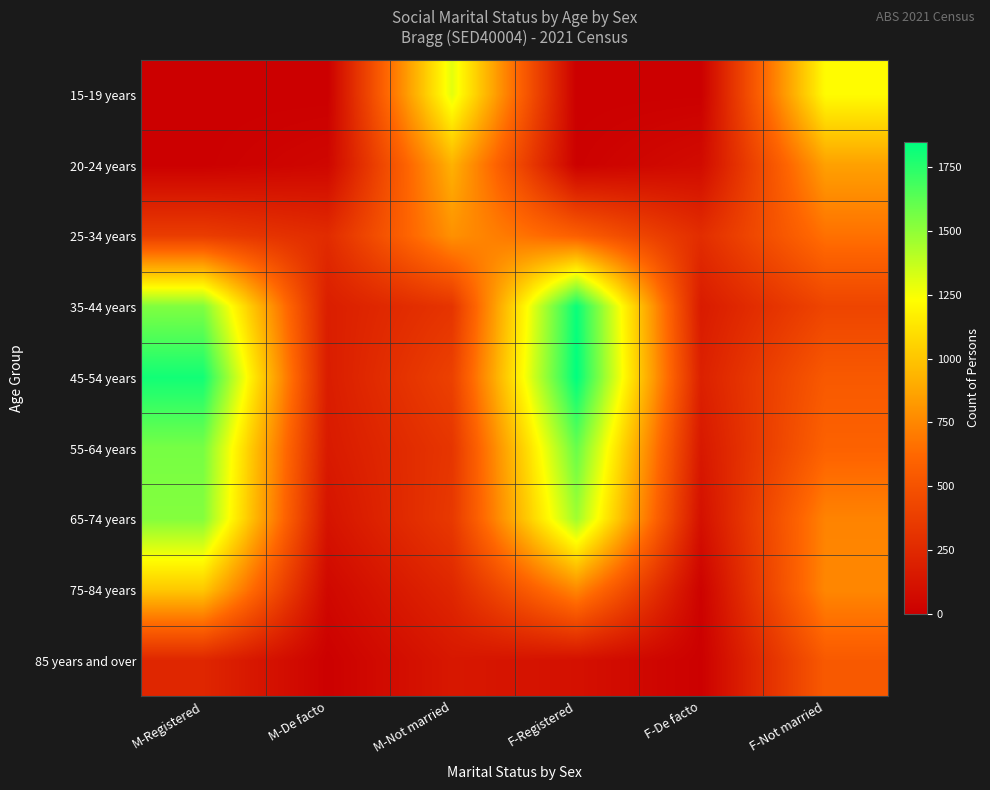

Which label corresponds to the largest value in the chart?

F-Registered